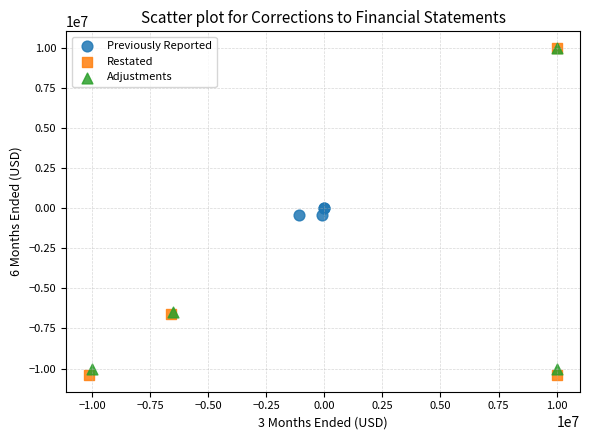

What are all the series names shown in the legend?

Previously Reported, Restated, Adjustments